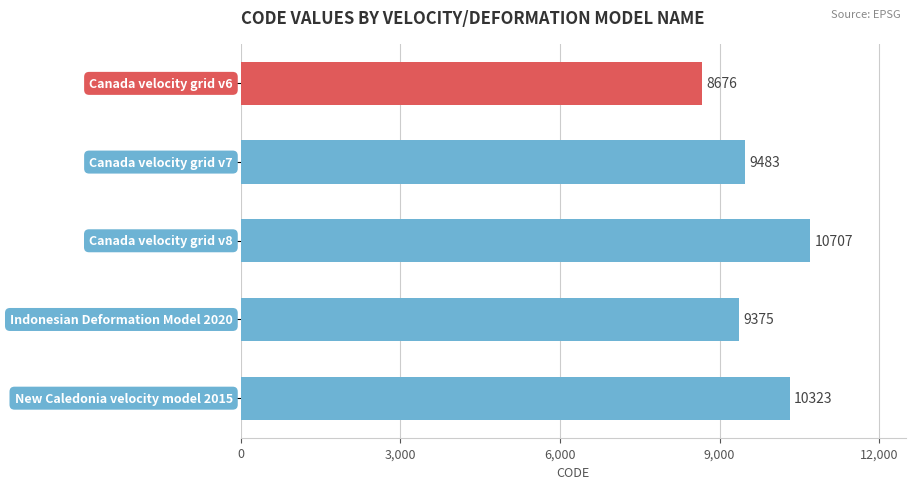

What is the greatest value displayed?

10707